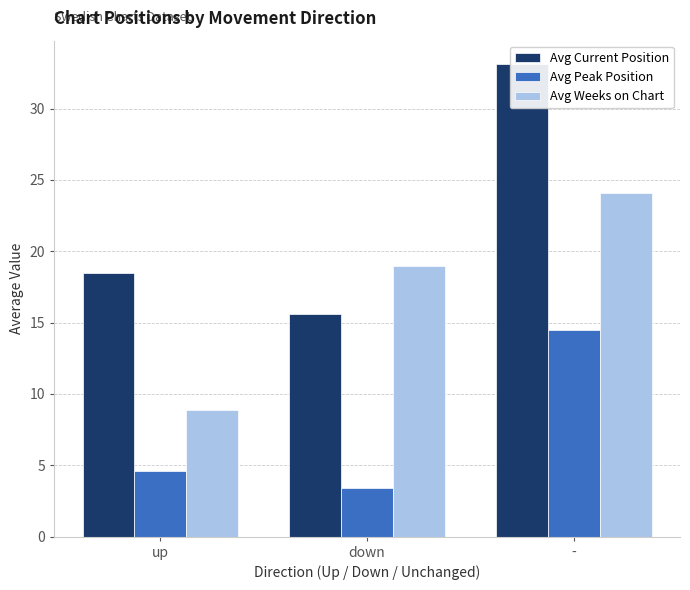

What position from the left is up?

1